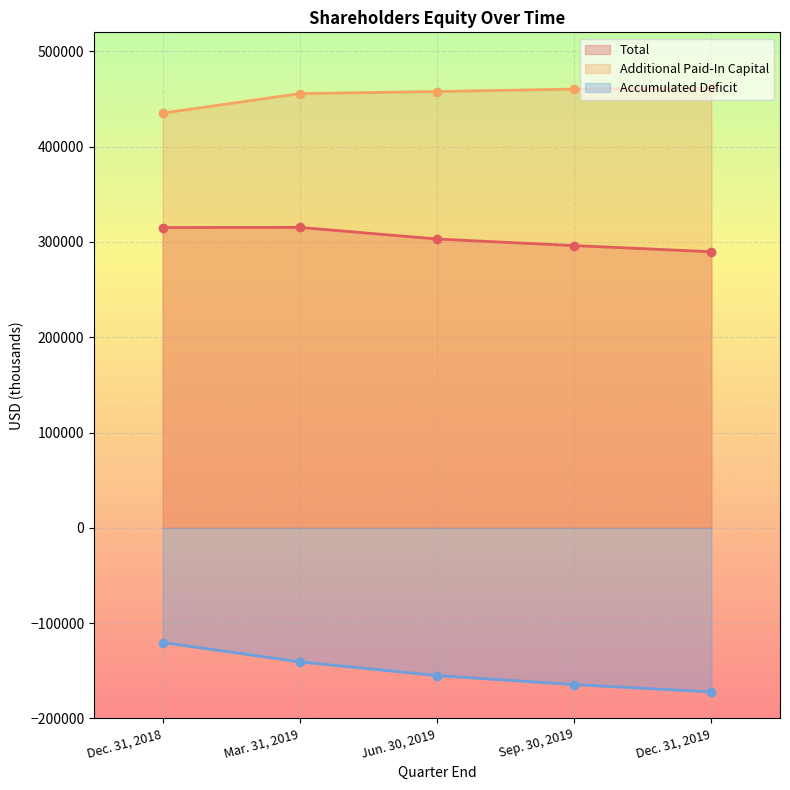

Rank the categories by Total value from lowest to highest.

Dec. 31, 2019, Sep. 30, 2019, Jun. 30, 2019, Dec. 31, 2018, Mar. 31, 2019